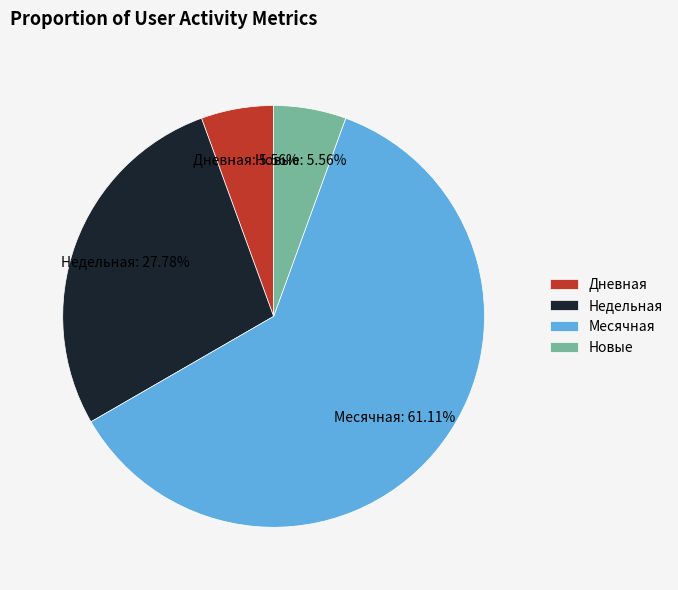

Which category has the biggest portion of the pie?

Месячная